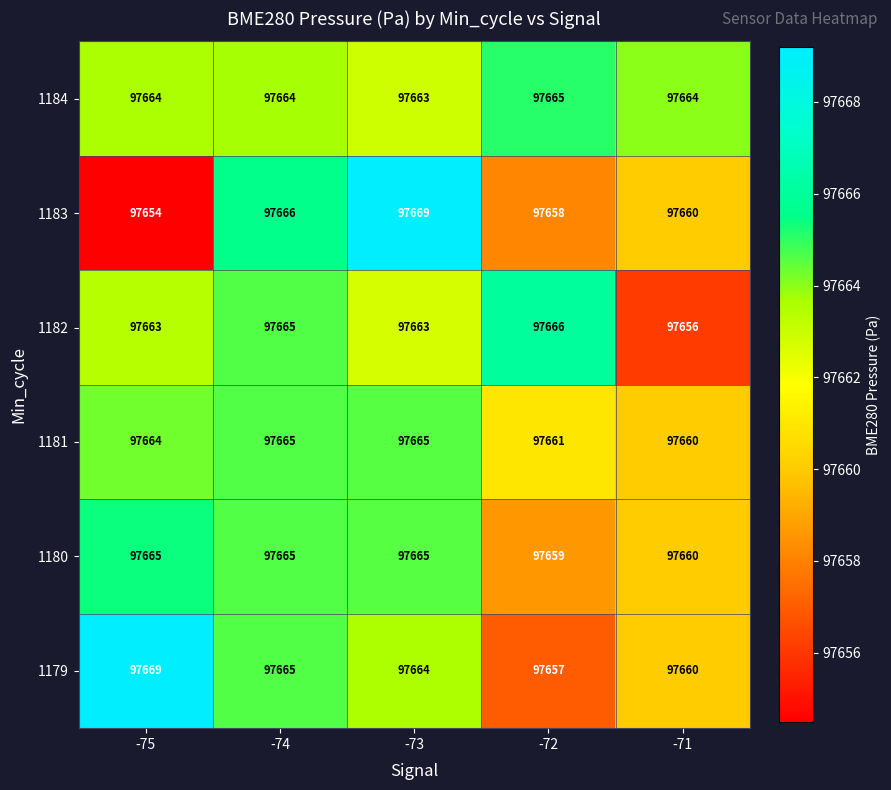

Which series has the largest total across all categories?

1184